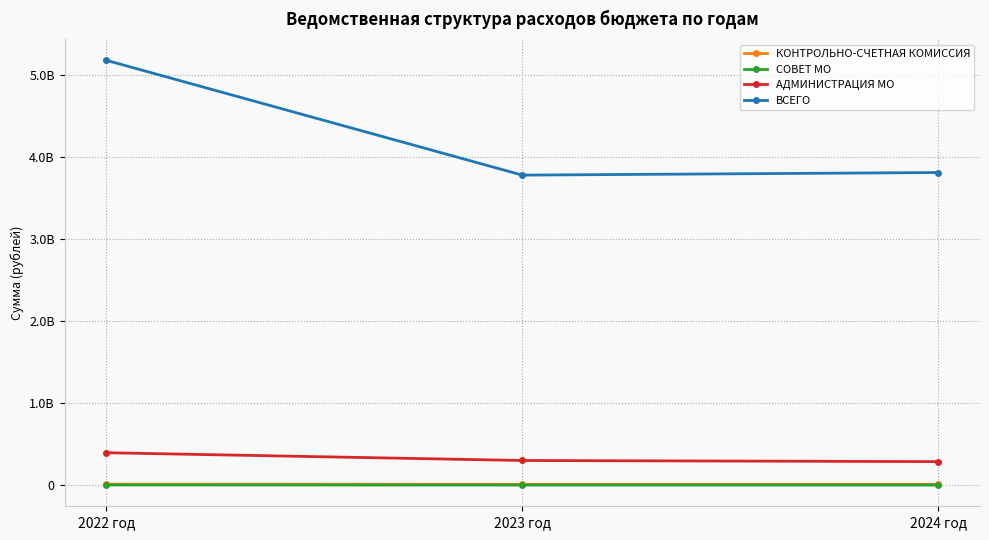

Which category has the highest value in the АДМИНИСТРАЦИЯ МО series?

2022 год